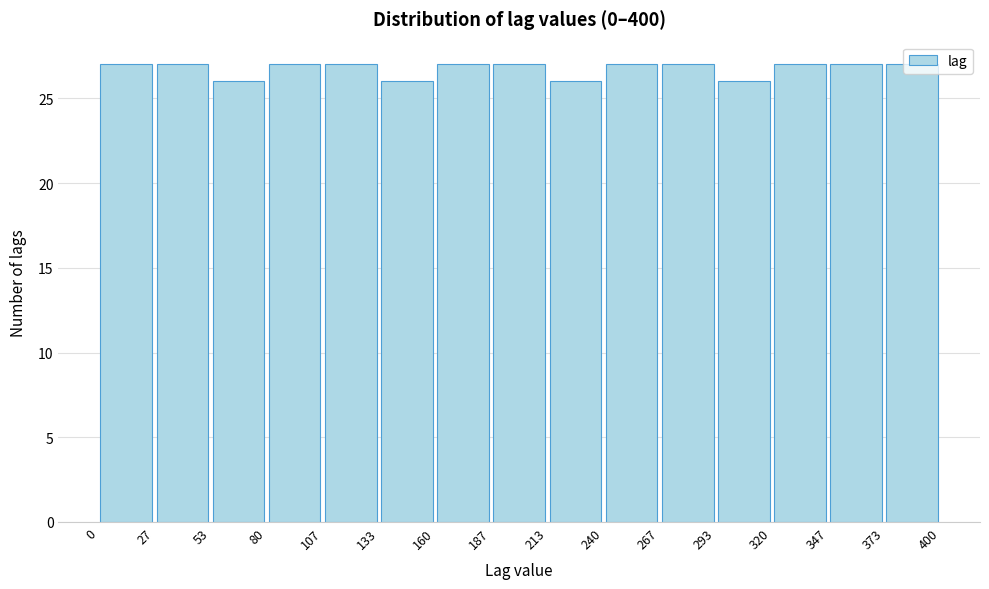

Reading left to right, transcribe this chart: for each bar, give the range it covers on the x-axis and its height. The values are not printed on the chart, so give them approximately, as read against the axis.

0 to 27: 27
27 to 53: 27
53 to 80: 26
80 to 107: 27
107 to 133: 27
133 to 160: 26
160 to 187: 27
187 to 213: 27
213 to 240: 26
240 to 267: 27
267 to 293: 27
293 to 320: 26
320 to 347: 27
347 to 373: 27
373 to 400: 27